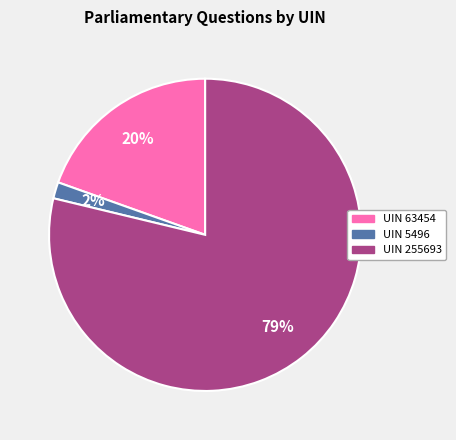

What is the majority slice?

UIN 255693